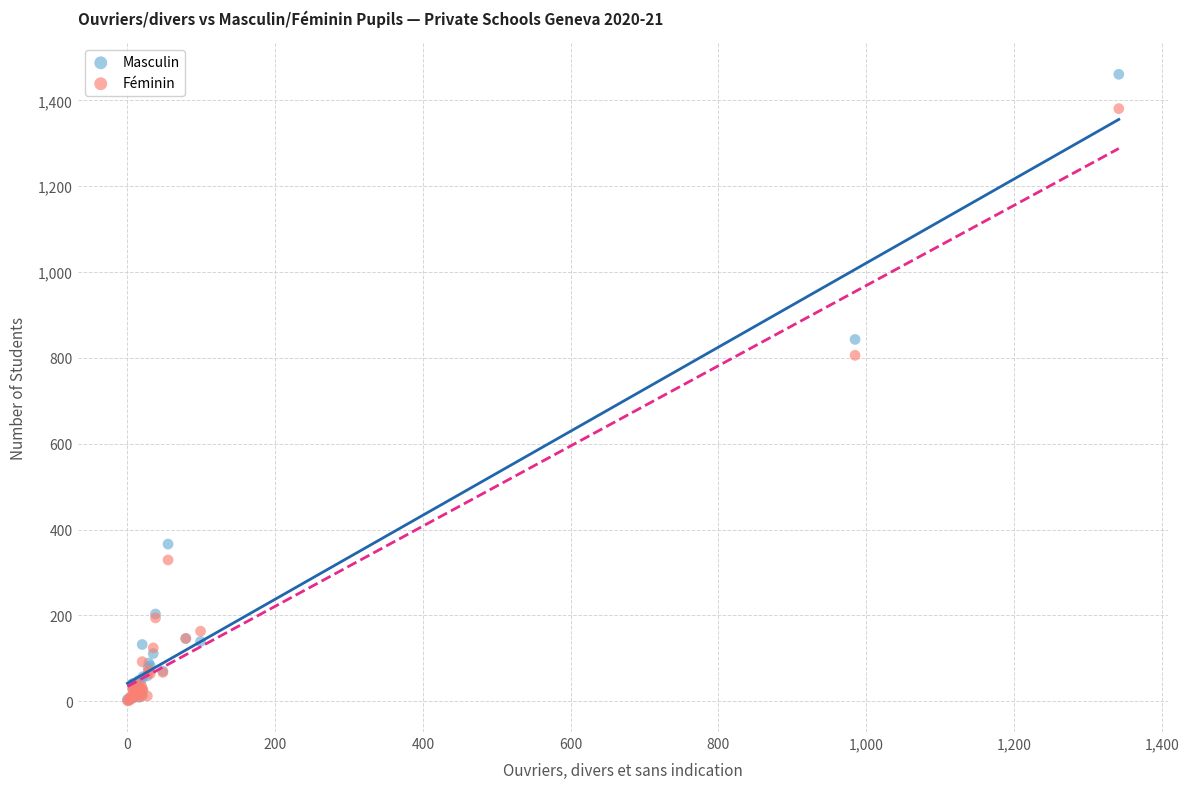

Which series has the largest Y range (max minus min)?

Masculin